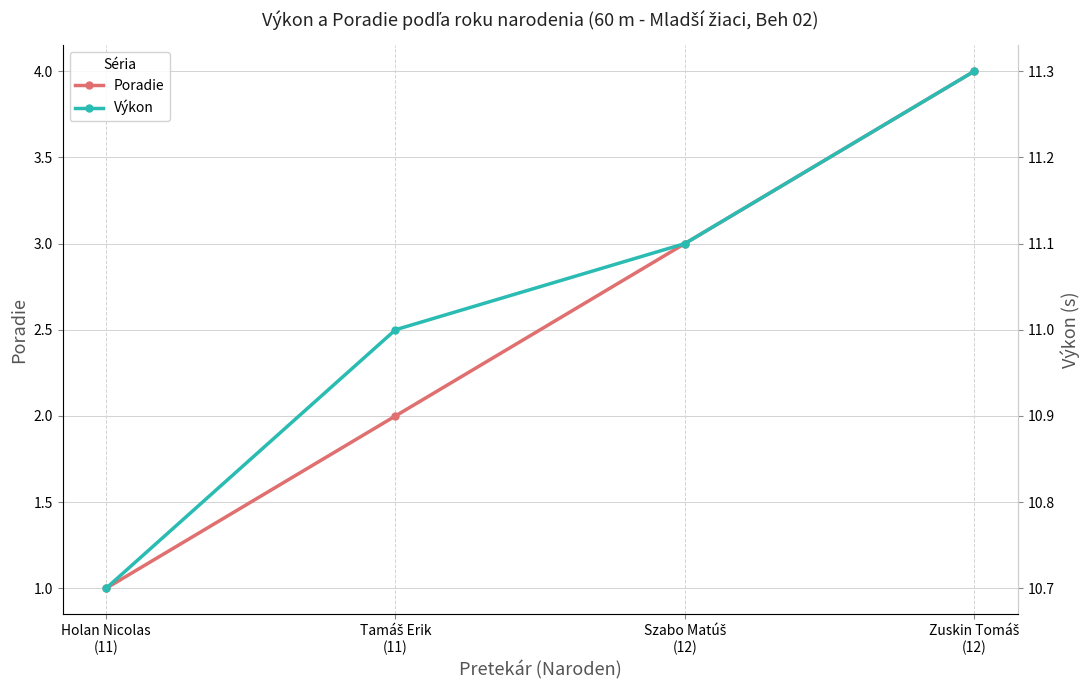

What is the total value across all series at Szabo Matúš
(12)?

14.1